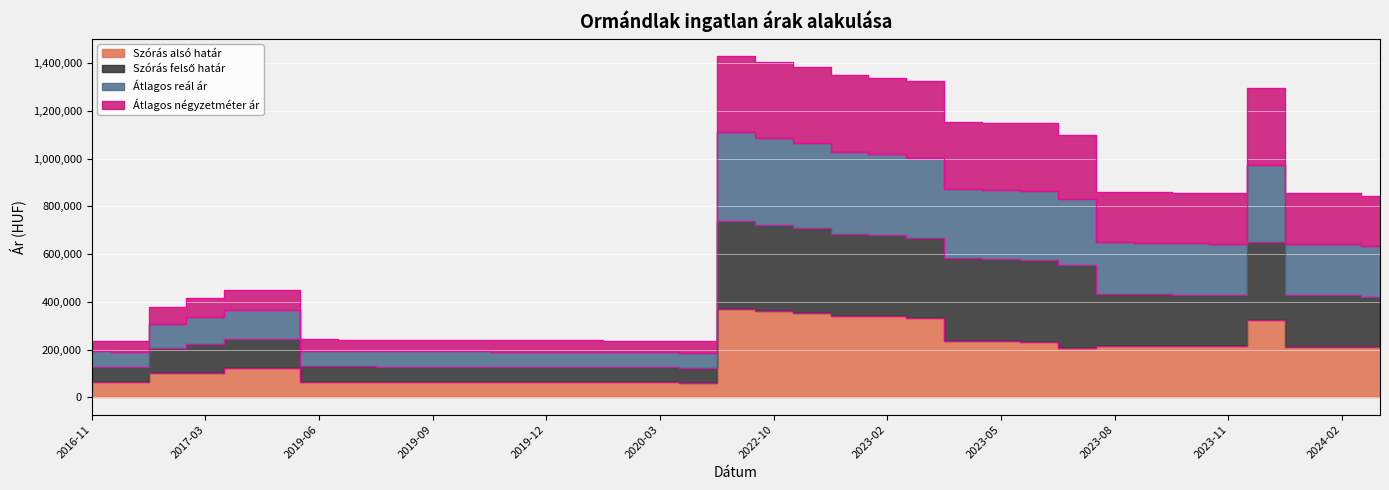

What is the label of the 16th point from the left?

2020-03